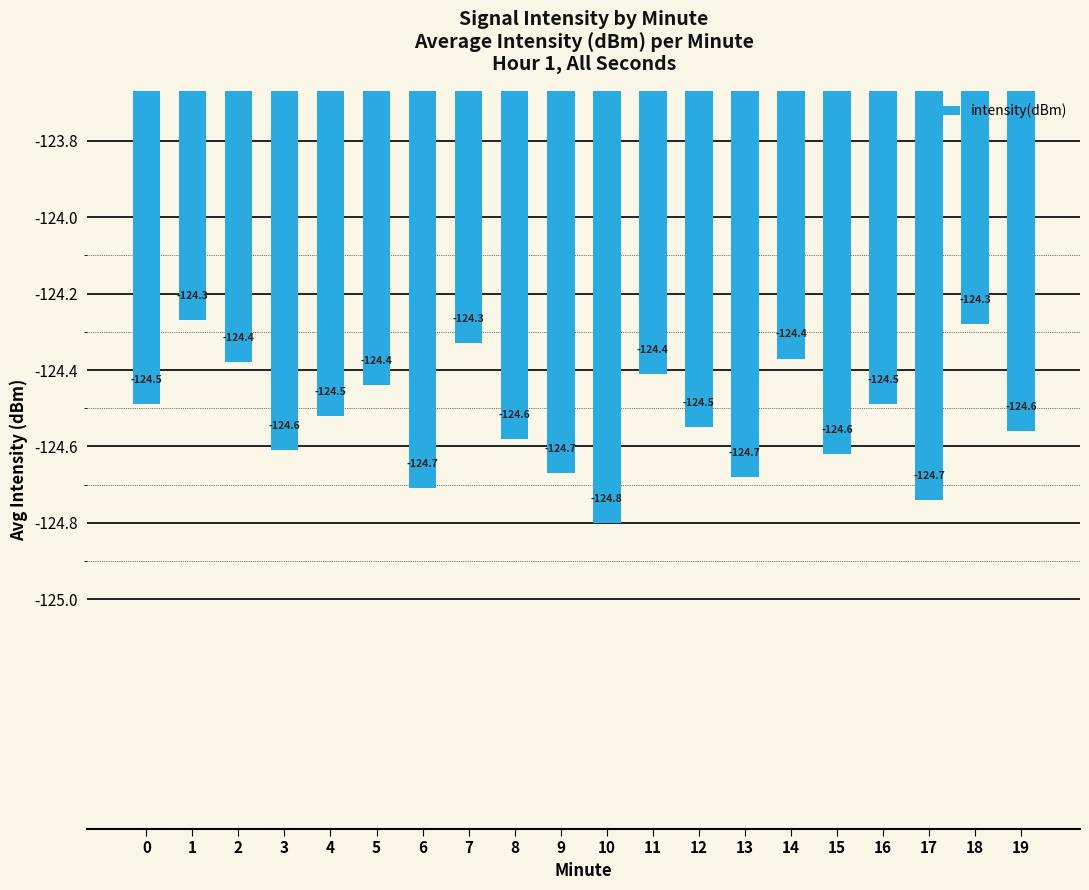

What is the maximum value shown in the chart?

-124.3